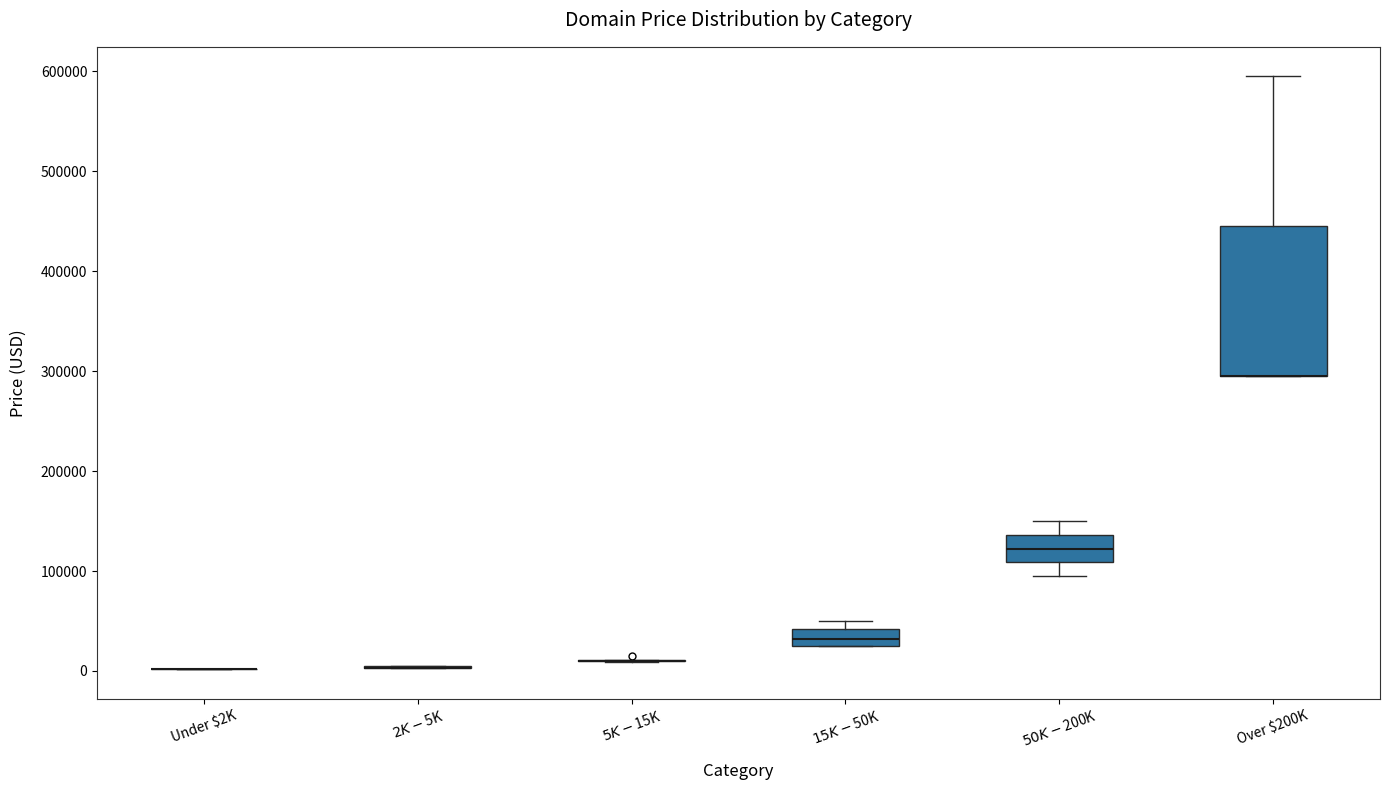

Comparing the boxes themselves (not the whiskers), which one is the tallest?

Over $200K